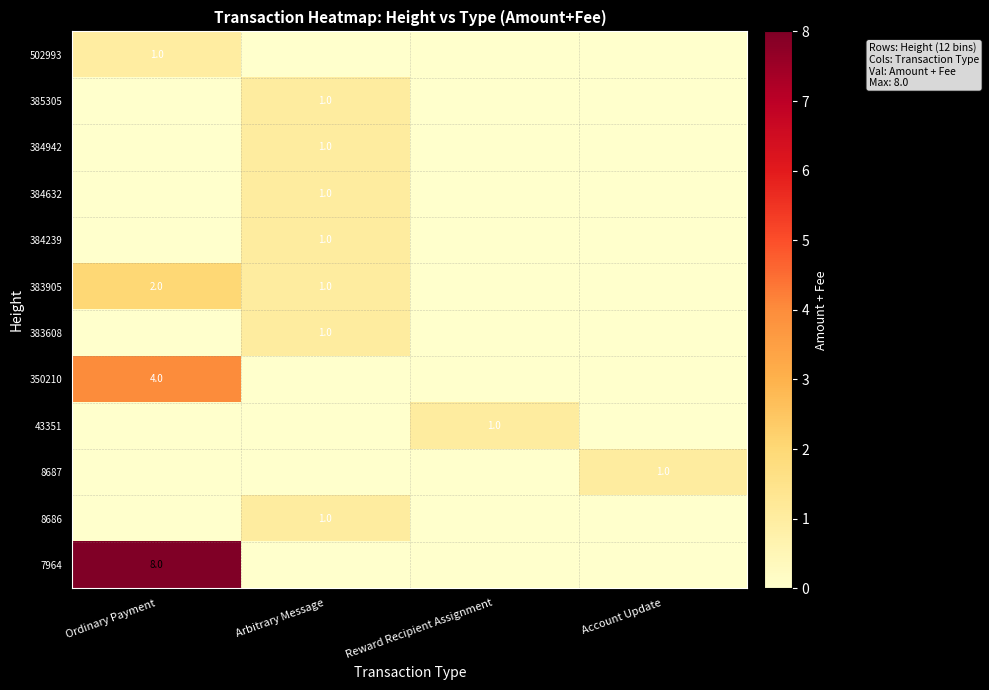

Is it true that 383608 equals 1 at Arbitrary Message?

True